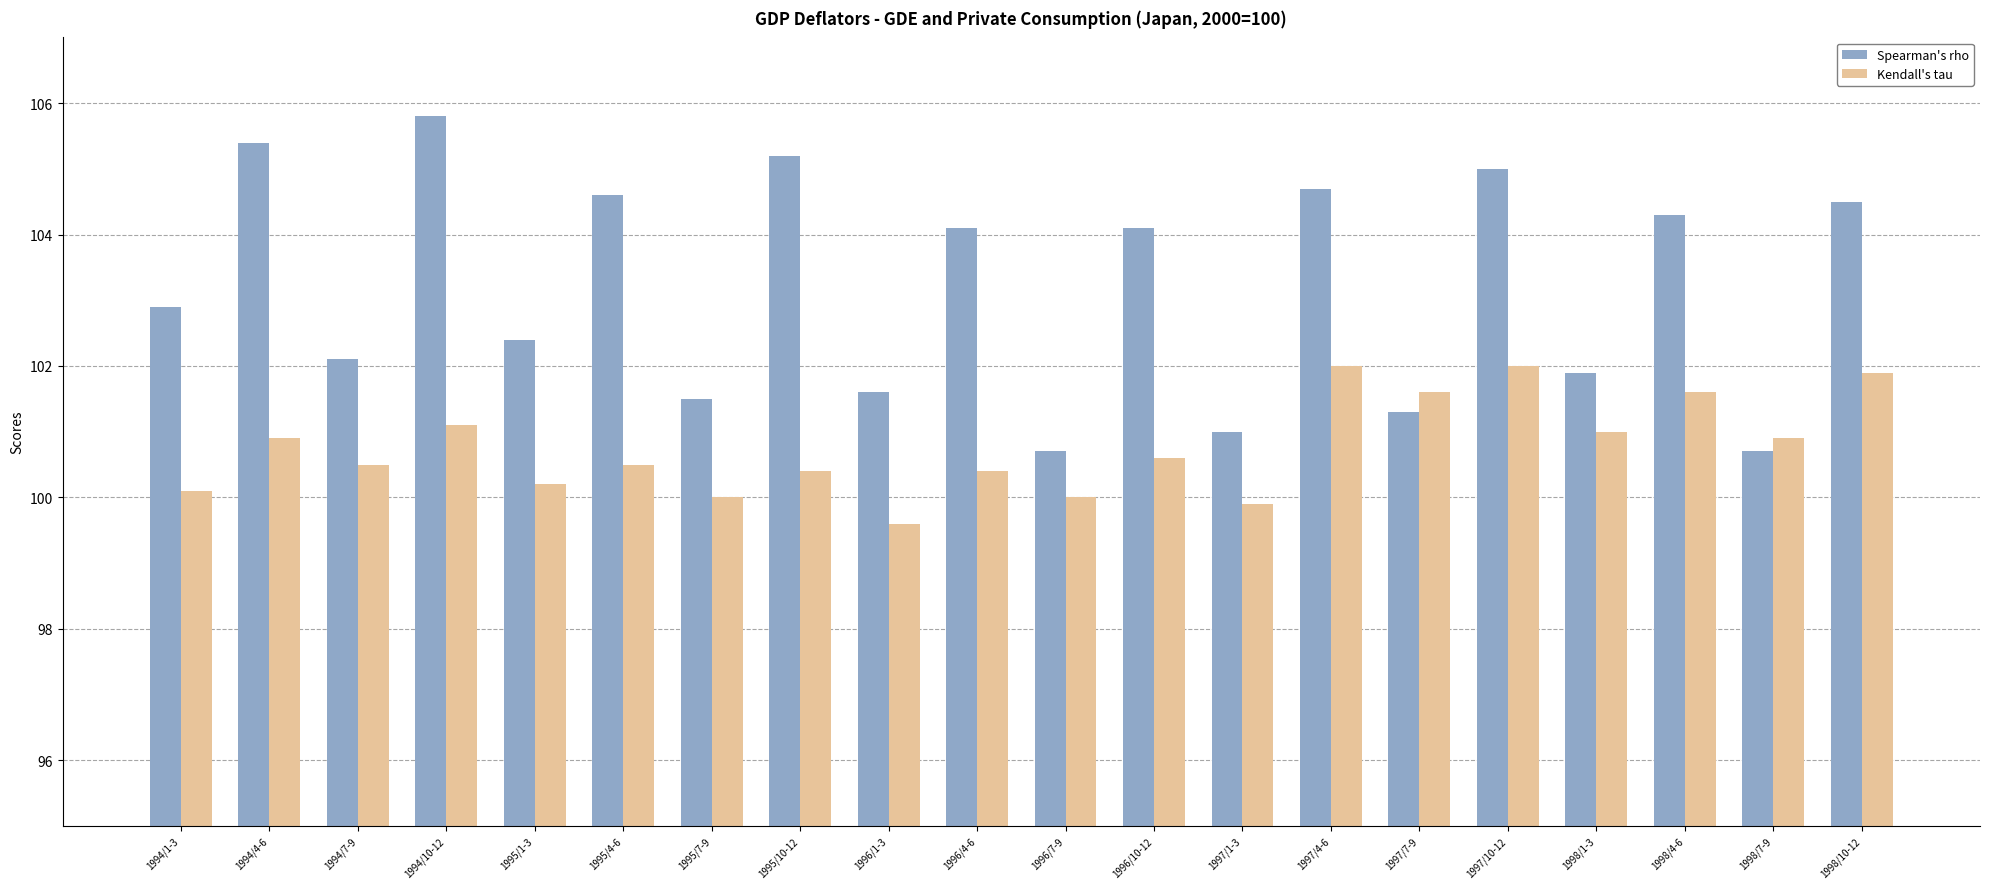

Which series has the largest total across all categories?

Spearman's rho